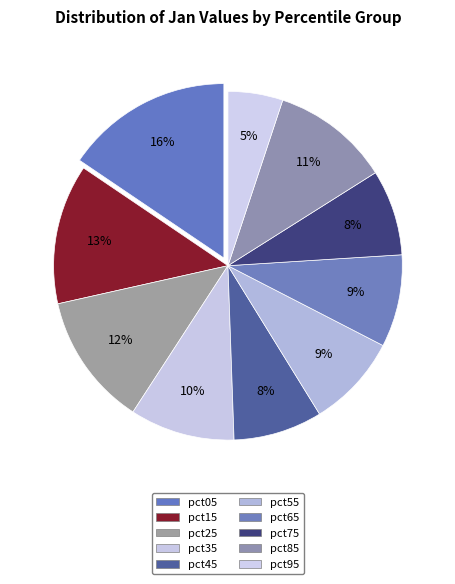

How many segments does this pie chart have?

10